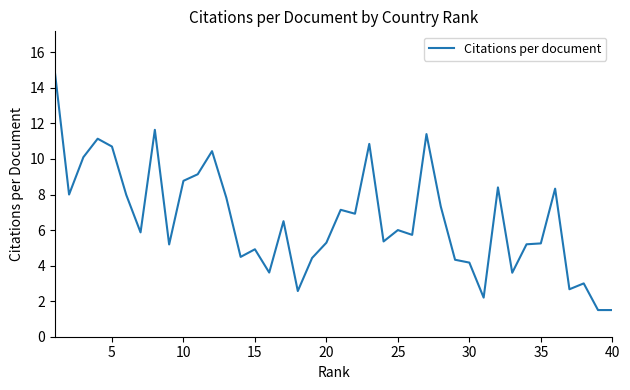

How many lines are shown in the chart?

1